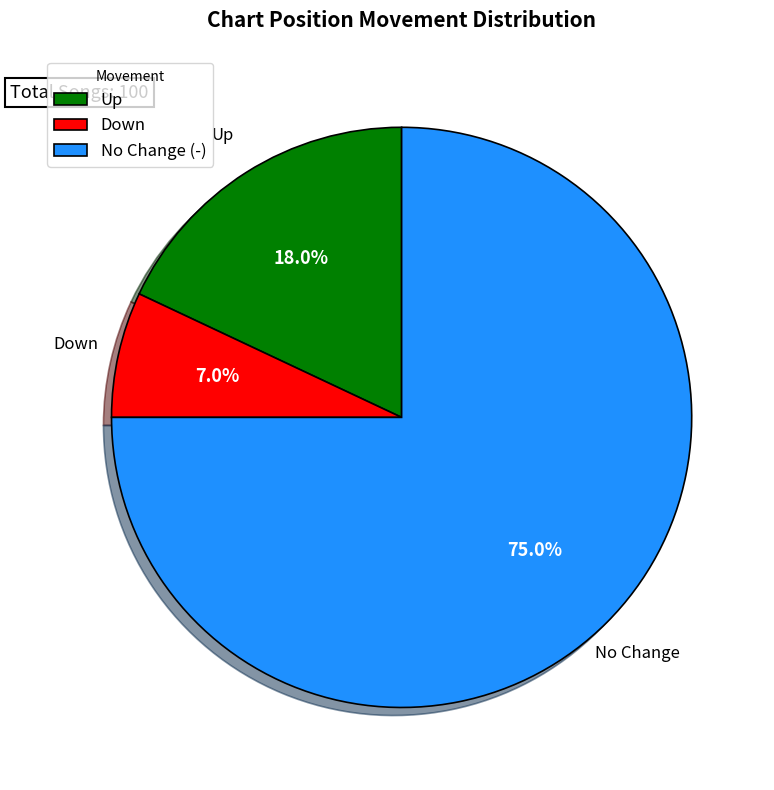

Which slice is the largest?

No Change